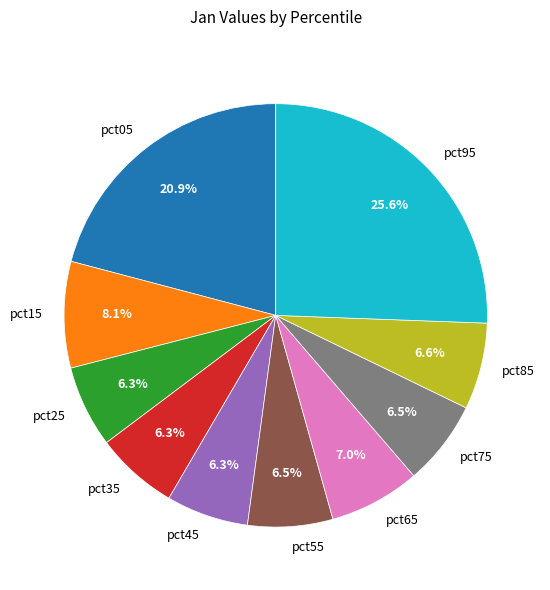

To the nearest percent, what portion does pct35 represent?

6%